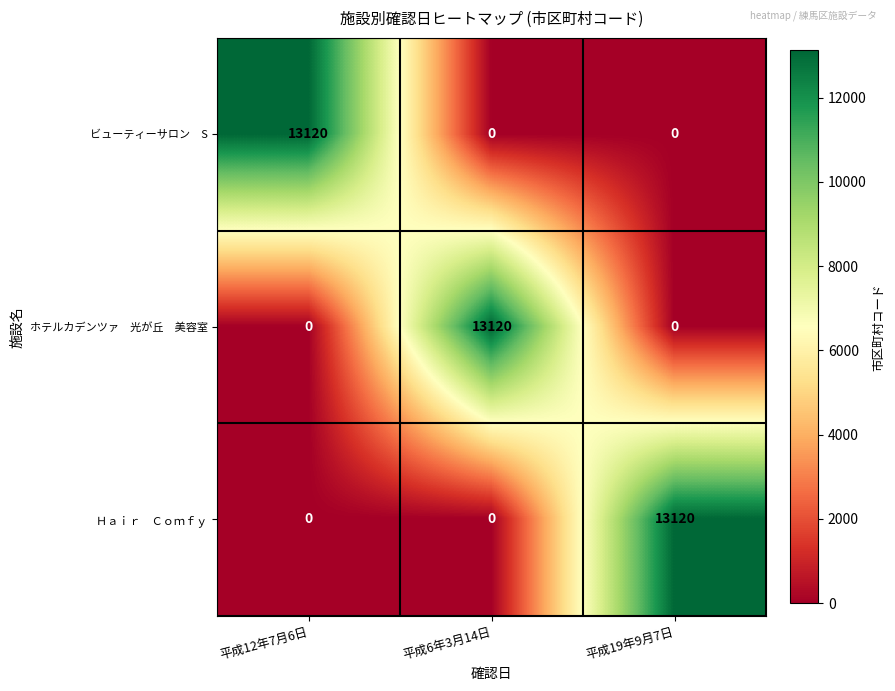

At how many categories does at least one series exceed 2083?

3